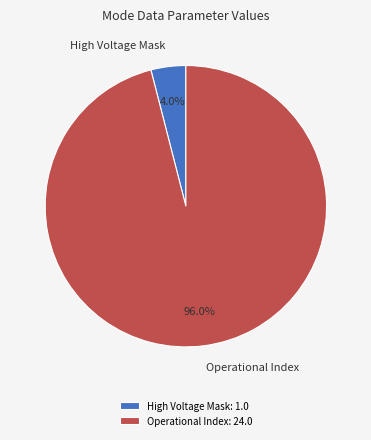

Does Operational Index represent more than half of the total?

Yes